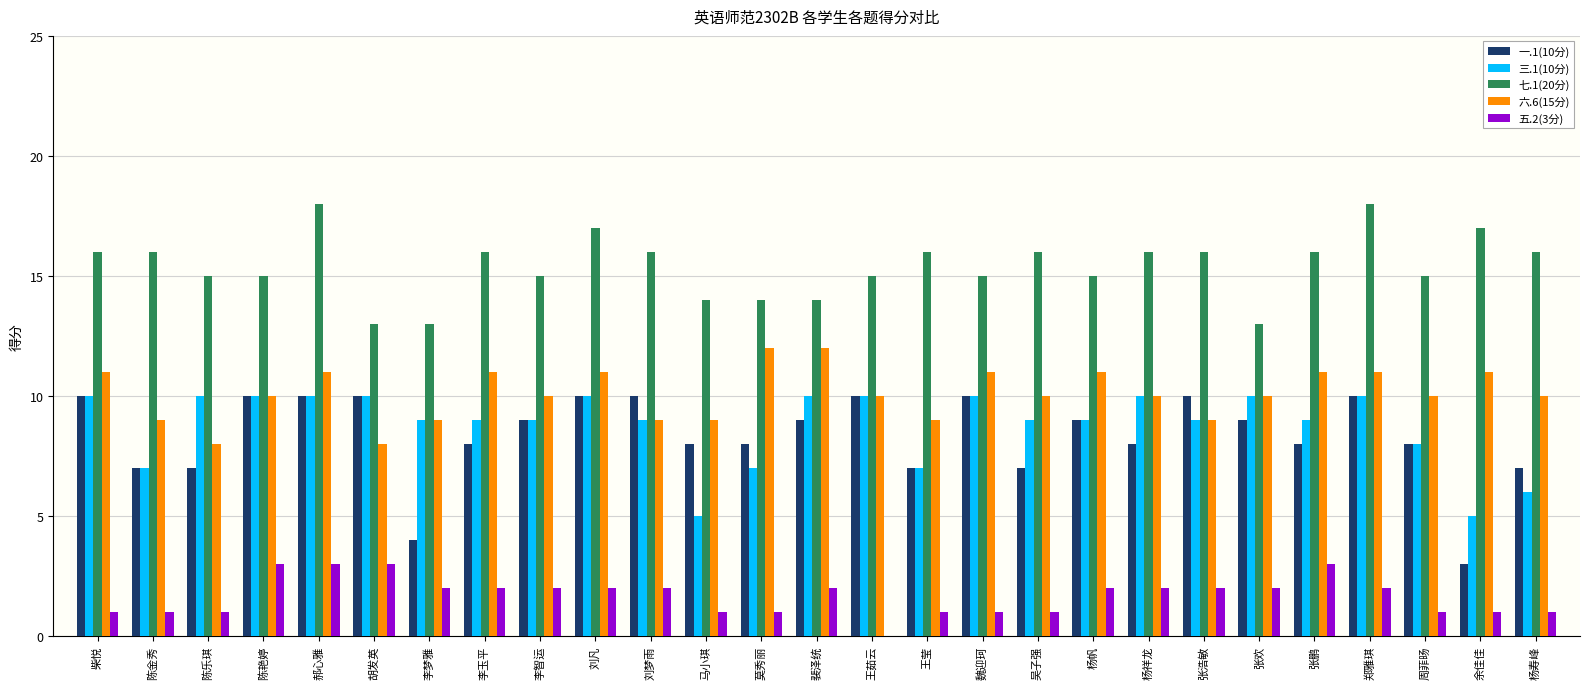

Does the chart contain stacked bars?

No